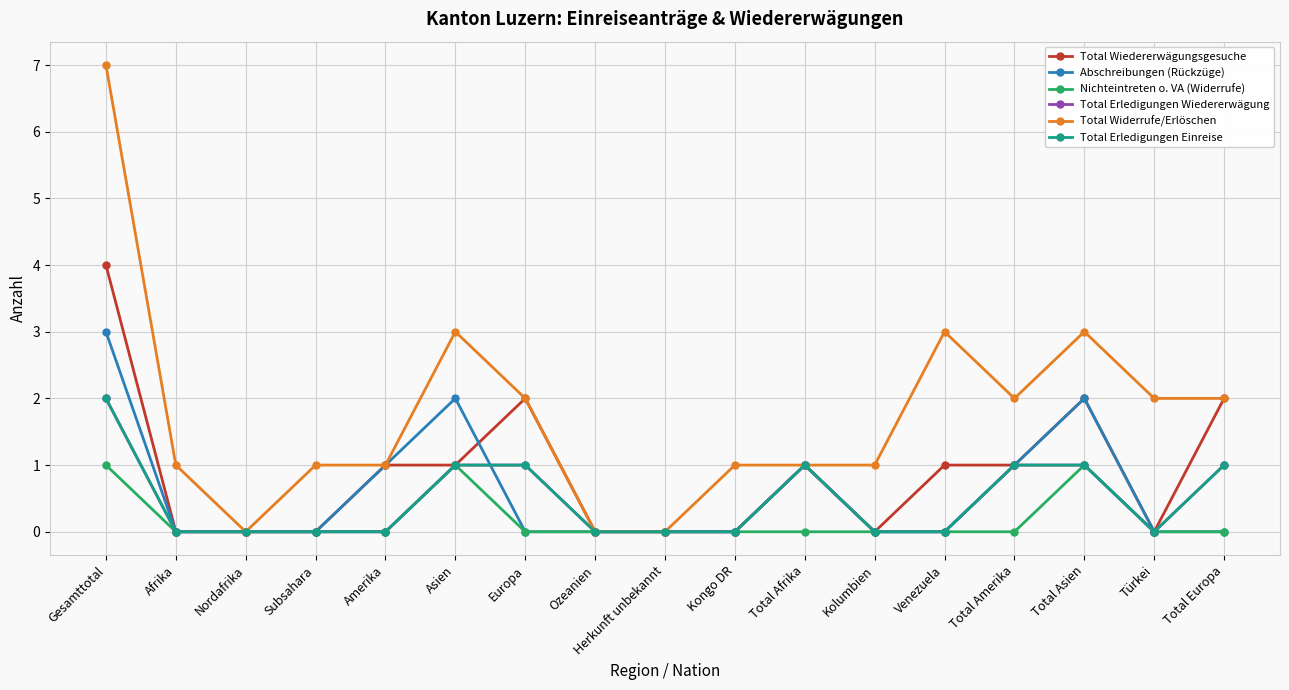

Between Total Asien and Total Europa, which series saw the biggest shift?

Abschreibungen (Rückzüge)